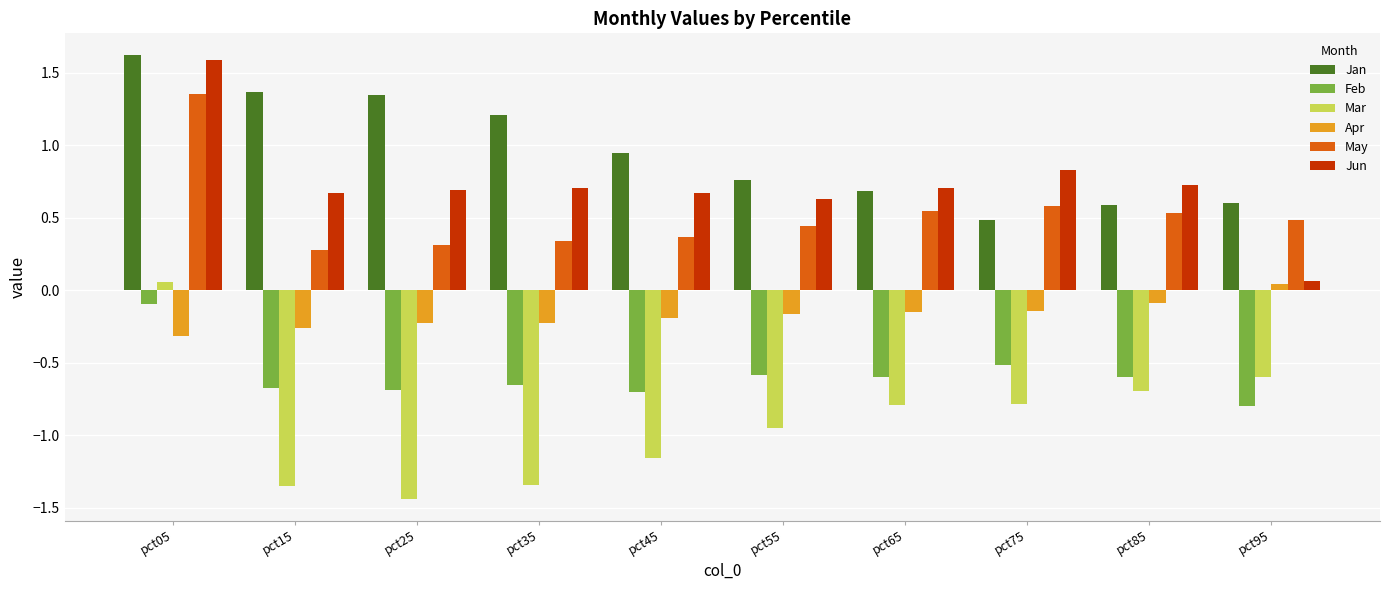

What is the difference between the highest and lowest values at pct15?

2.7